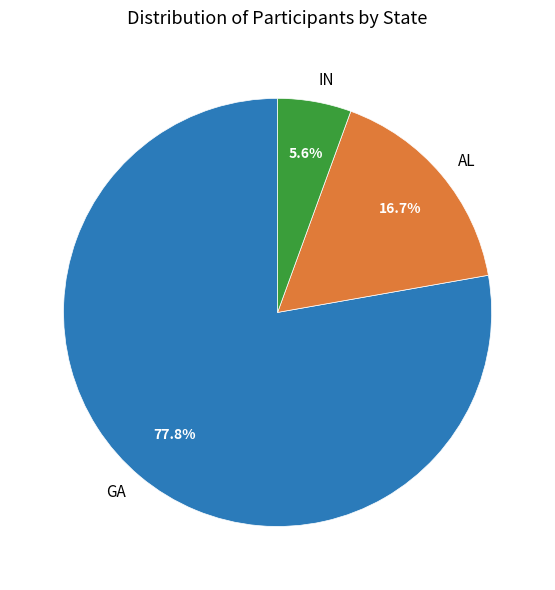

Does any single category account for the majority?

Yes